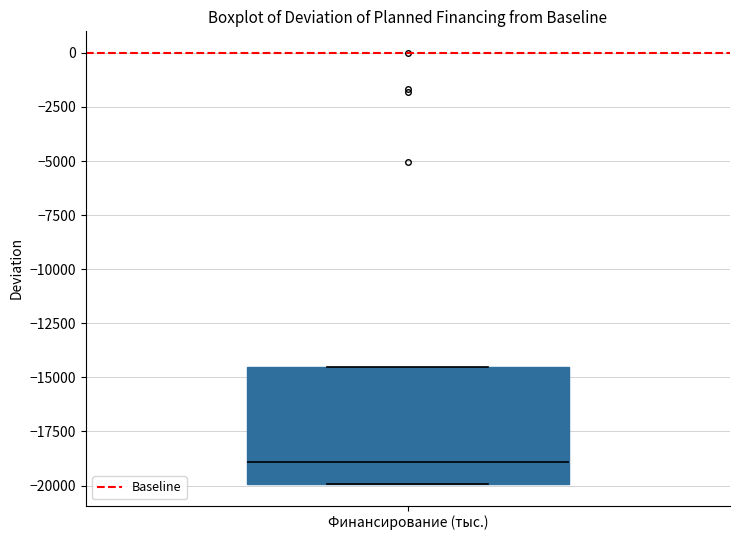

Transcribe this box plot: give where the median line is, the range the box spans, and where the two whiskers end, as read against the y-axis. The values are not printed on the chart, so give them approximately, as read against the axis.

median -19000, box -20000 to -14500, whiskers -20000 to -14500